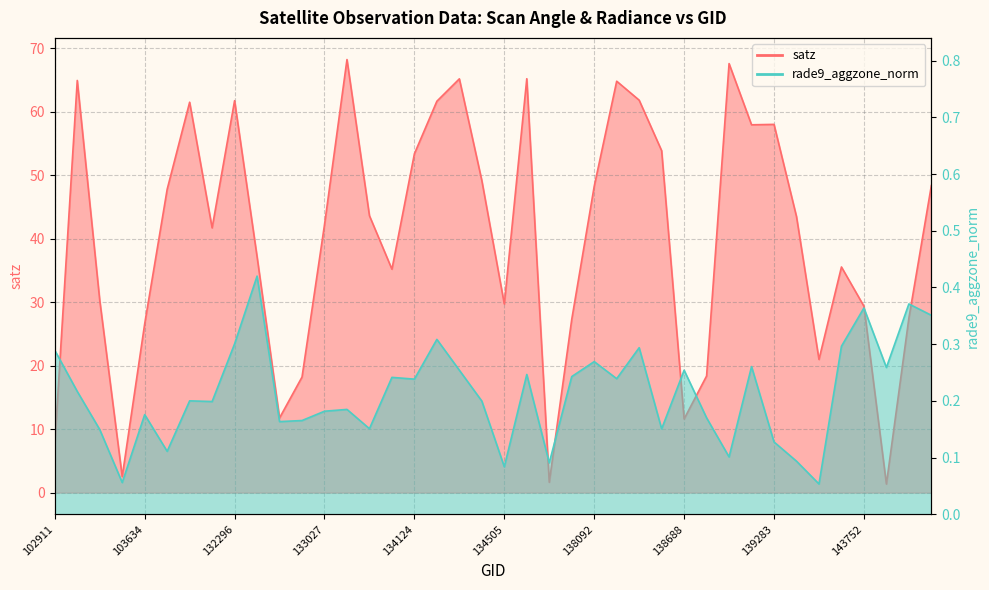

What is the approximate value of rade9_aggzone_norm at 138688?

0.3